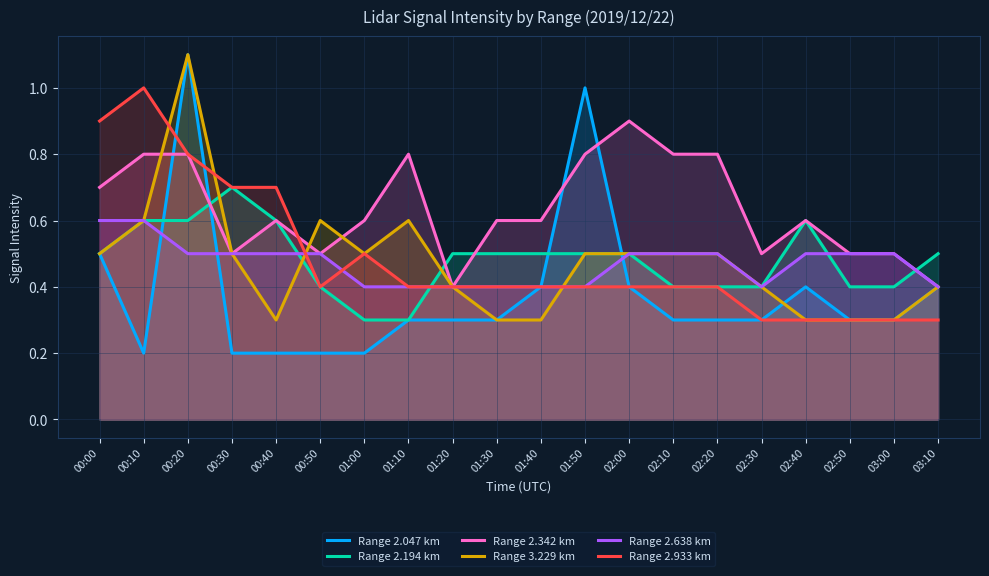

In Range 2.933 km, how many points are higher than both neighbors (excluding endpoints)?

2